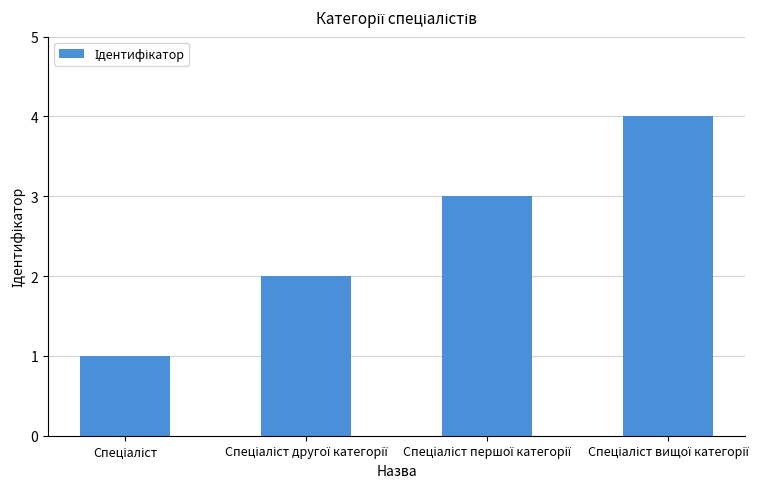

What is the value of the 3rd bar from the left?

3